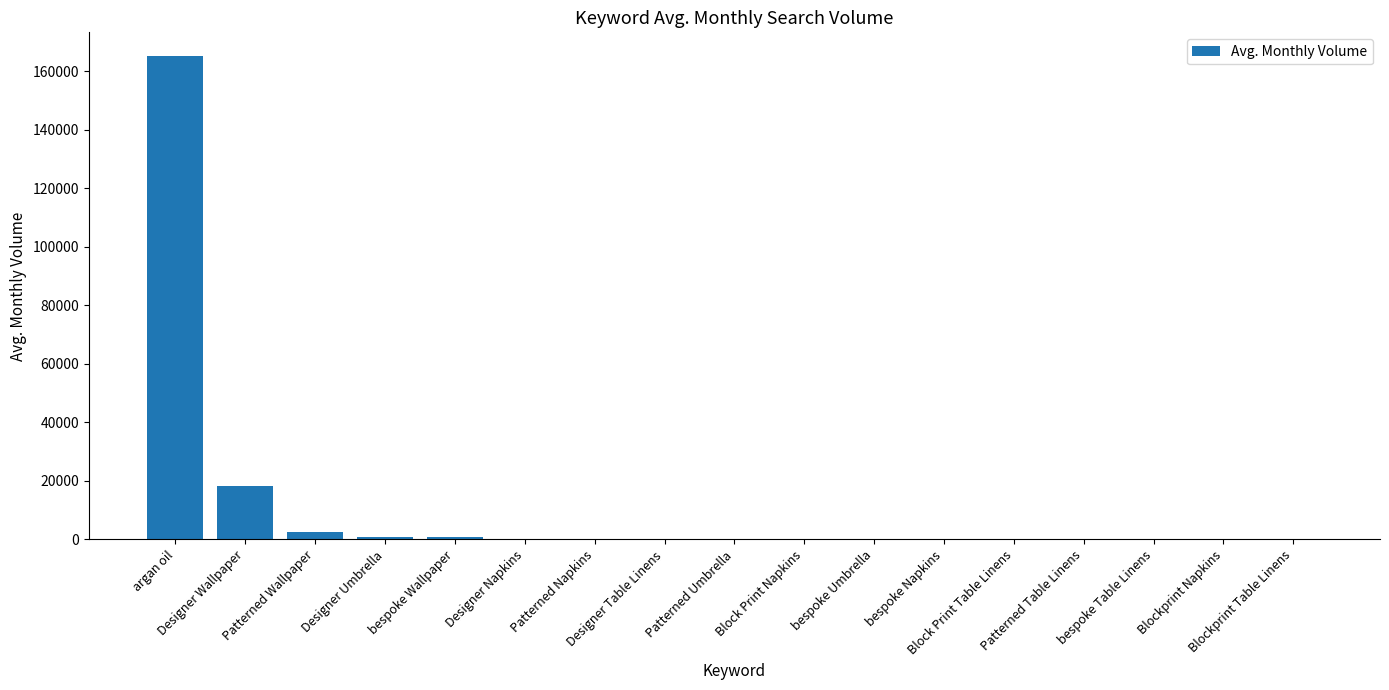

What is the greatest value displayed?

165000